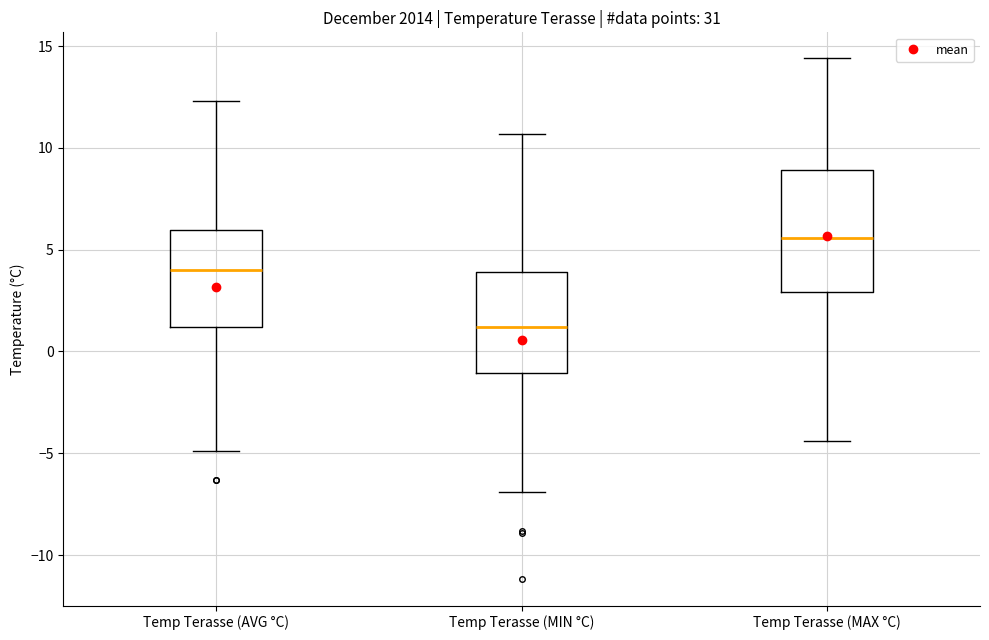

Reading left to right, transcribe this box plot: for each box, give where its median line is, the range the box spans, and where its two whiskers end, as read against the y-axis. The values are not printed on the chart, so give them approximately, as read against the axis.

Temp Terasse (AVG °C): median 4.0, box 1.0 to 6.0, whiskers -5.0 to 12.5
Temp Terasse (MIN °C): median 1.0, box -1.0 to 4.0, whiskers -7.0 to 10.5
Temp Terasse (MAX °C): median 5.5, box 3.0 to 9.0, whiskers -4.5 to 14.5